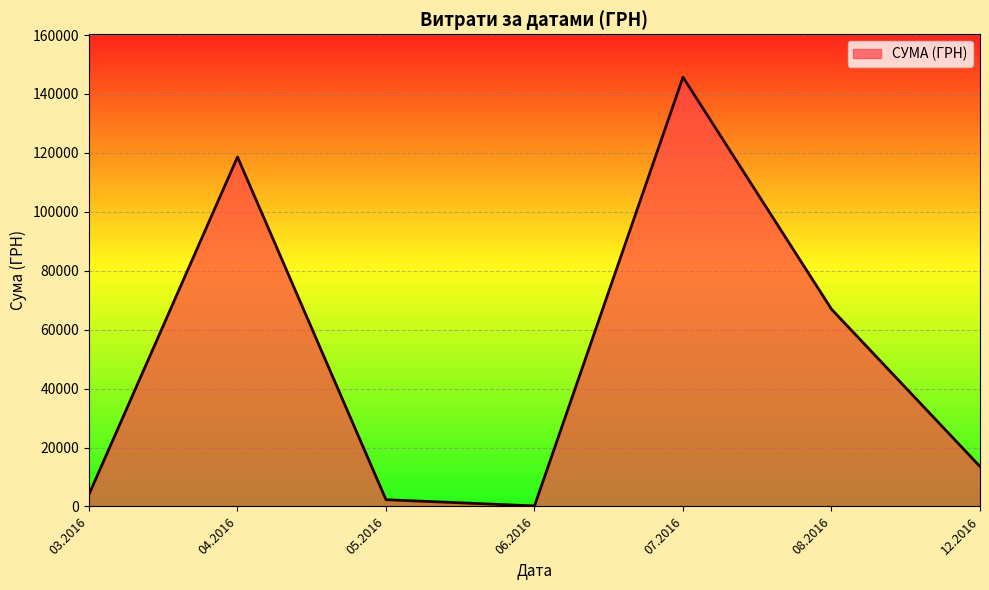

How many interior local valleys (lower than both neighbors) does the data have?

1